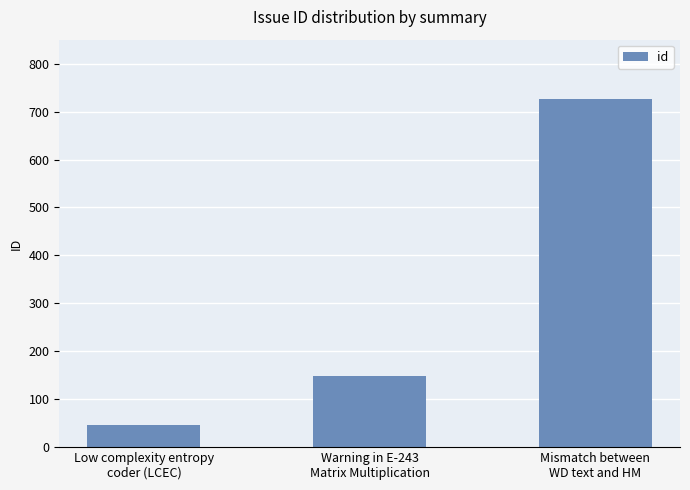

What is the value of the 2nd bar from the left?

149